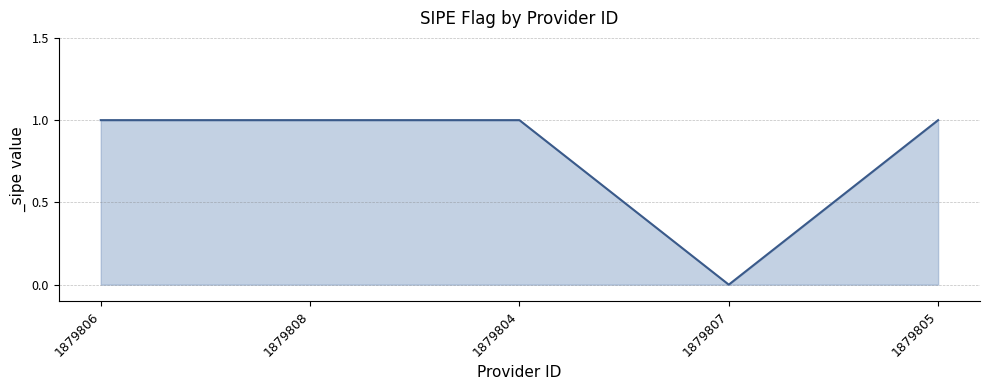

What position from the right is 1879806?

5